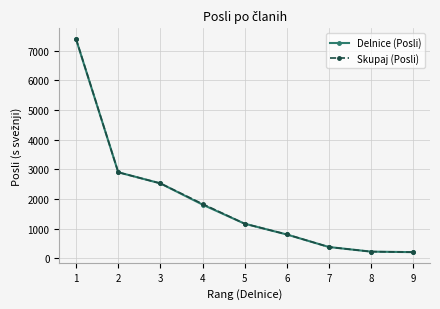

Which category has the highest value across all series?

1